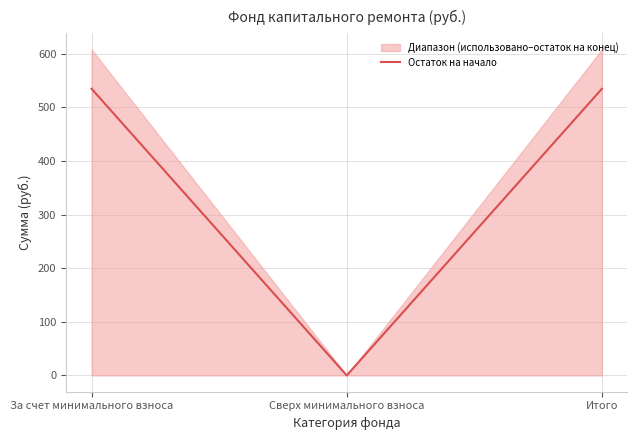

How many values are below 534?

1